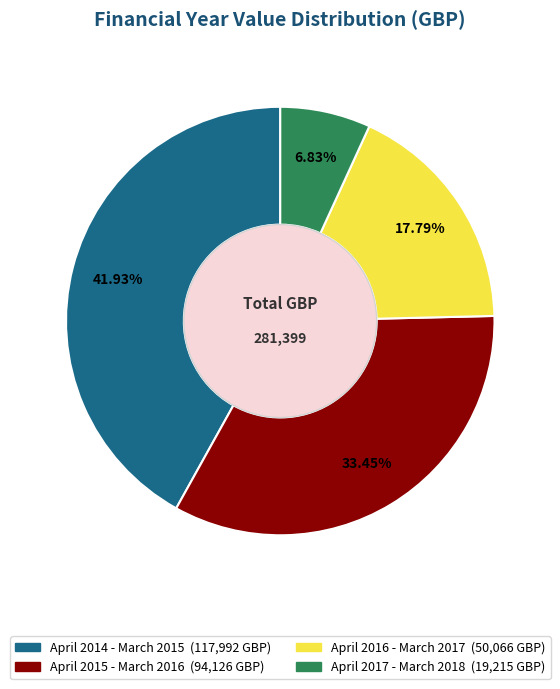

To the nearest percent, what percentage of the pie is April 2017 - March 2018?

7%